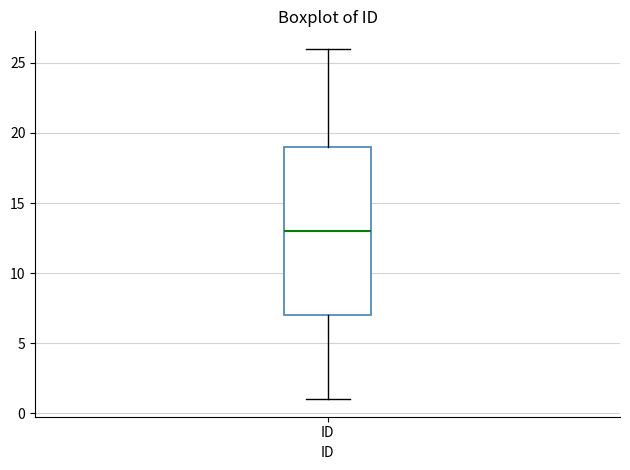

Transcribe this box plot: give where the median line is, the range the box spans, and where the two whiskers end, as read against the y-axis. The values are not printed on the chart, so give them approximately, as read against the axis.

median 13, box 7 to 19, whiskers 1 to 26